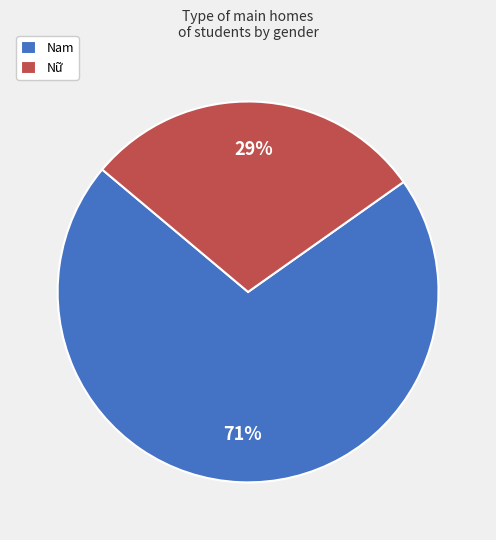

Does Nữ represent more than half of the total?

No